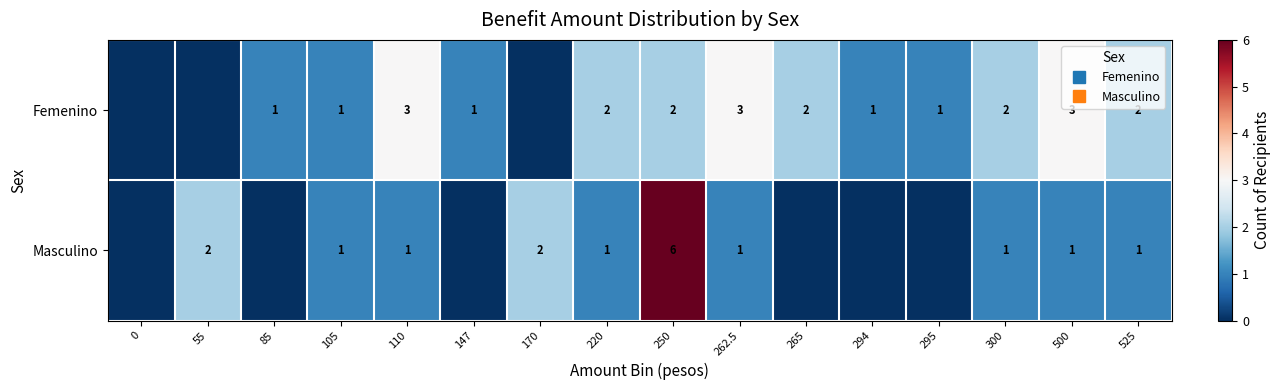

How many data points does each series have?

16